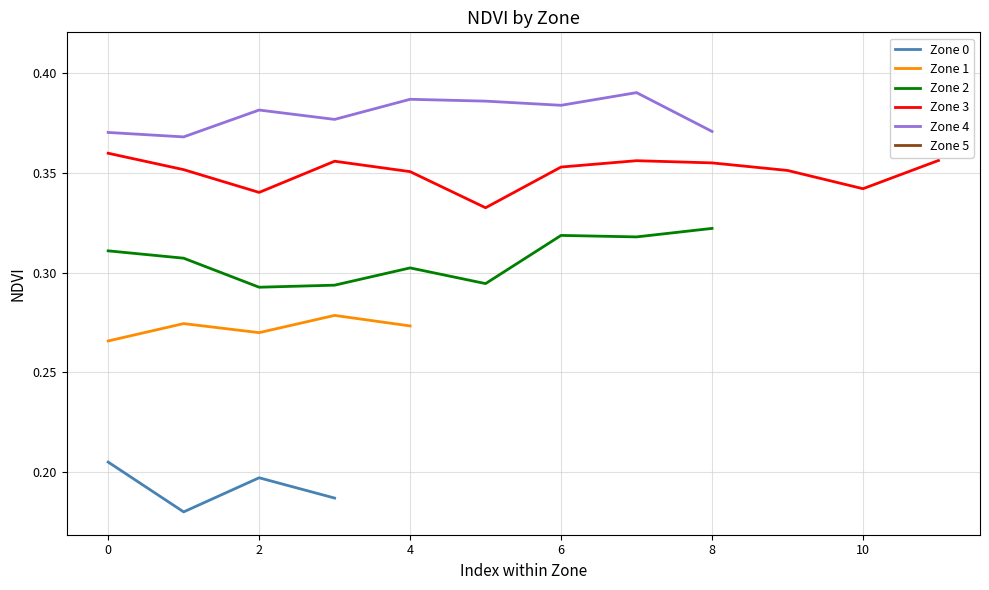

Count the number of data series in this chart.

6